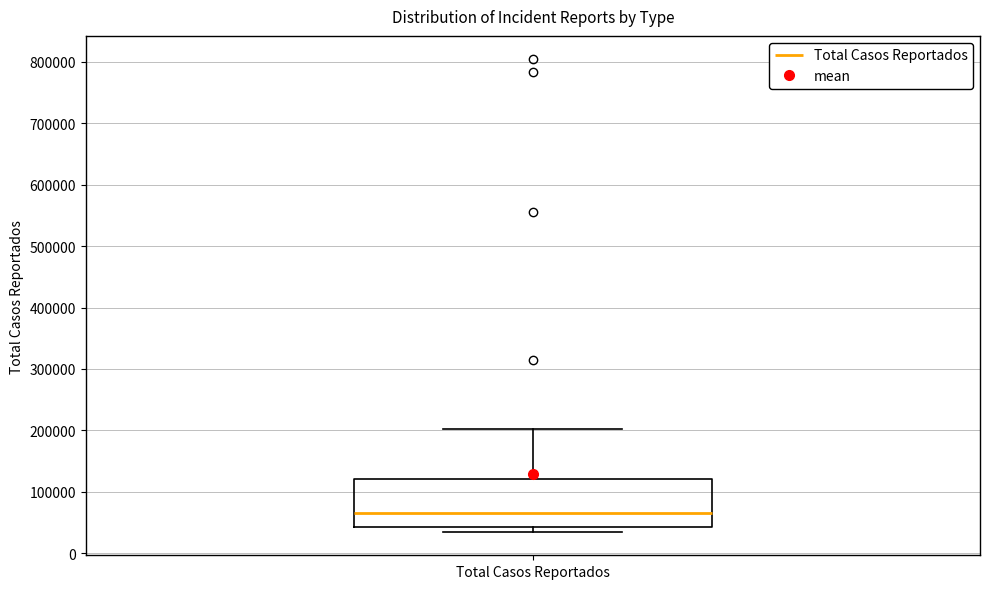

Transcribe this box plot: give where the median line is, the range the box spans, and where the two whiskers end, as read against the y-axis. The values are not printed on the chart, so give them approximately, as read against the axis.

median 60000, box 40000 to 120000, whiskers 40000 (just below the box's lower edge) to 200000